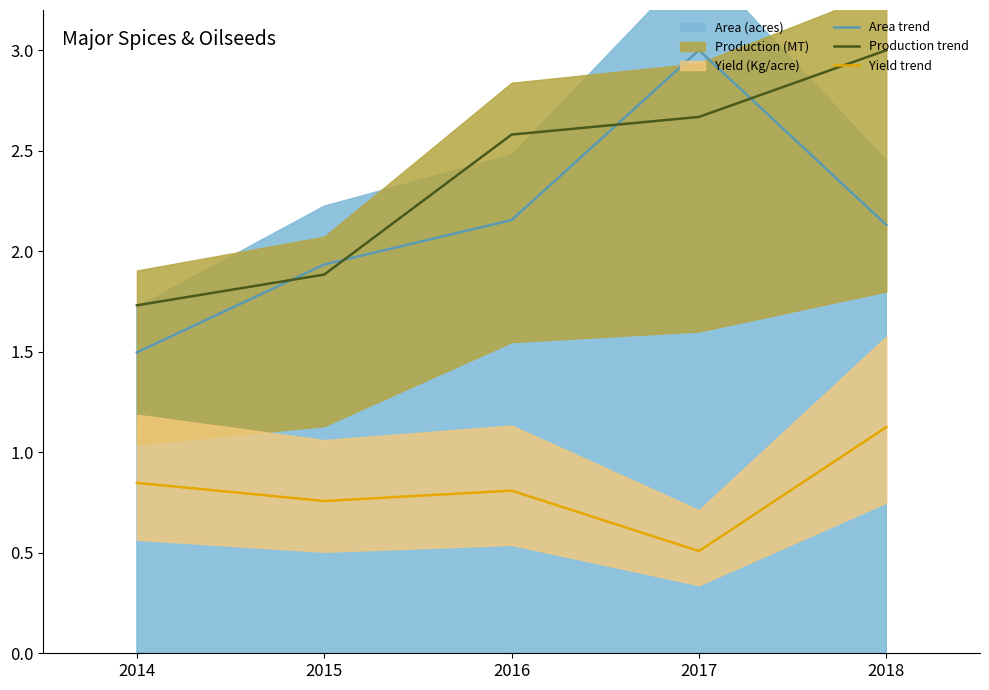

What is the highest value of the Area trend series?

3.0